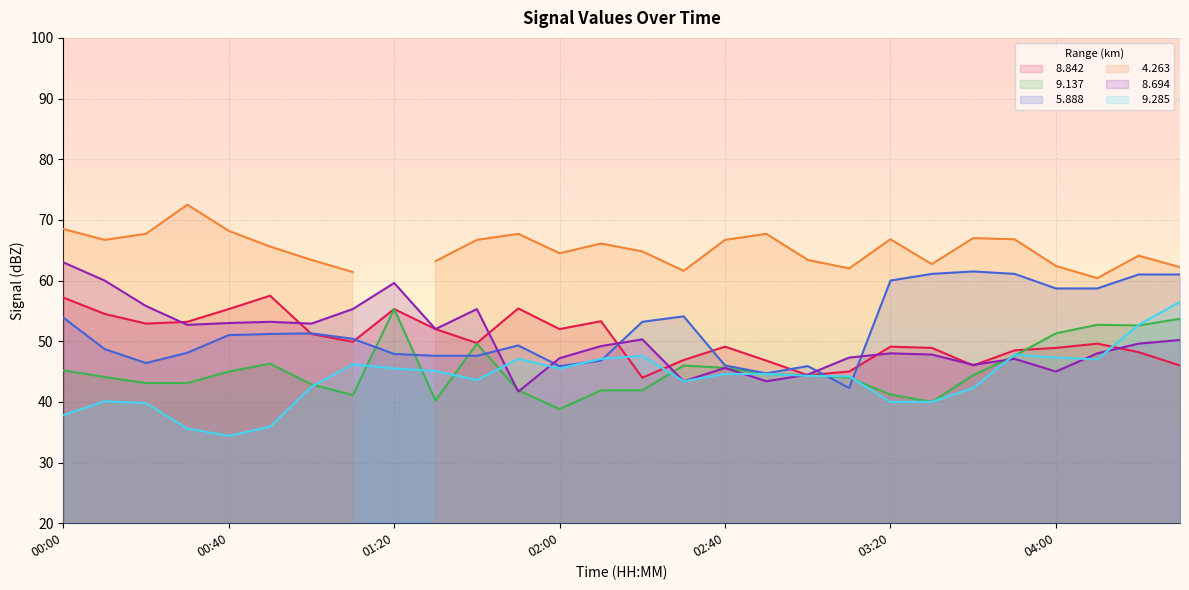

Is the value of   9.285 at 02:40 greater than the value of   5.888 at 03:40?

No